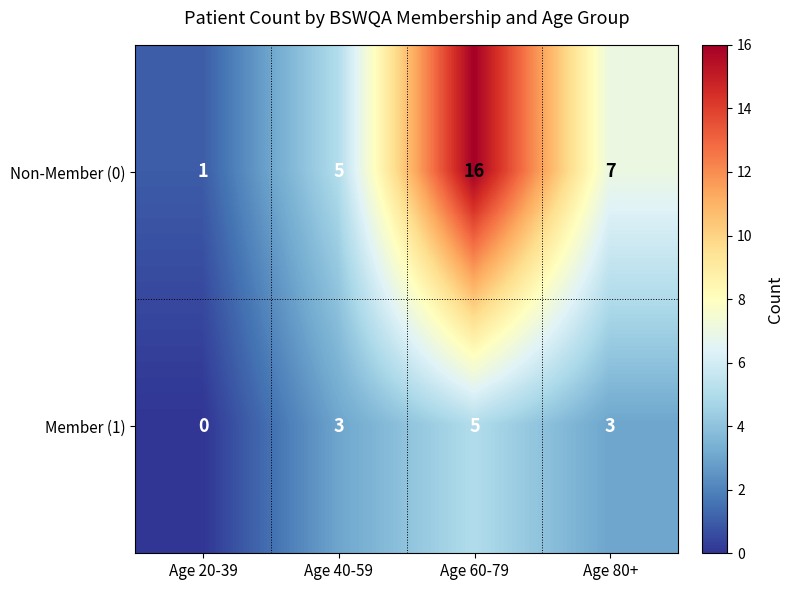

Reading left to right, what are all the values shown in this chart?

Non-Member (0): 1	5	16	7
Member (1): 0	3	5	3